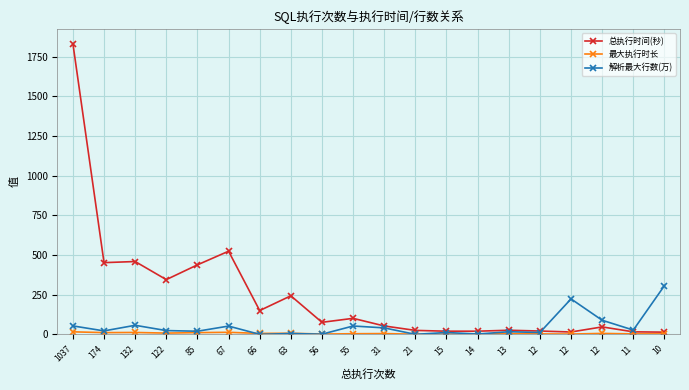

Which series has the largest total across all categories?

总执行时间(秒)